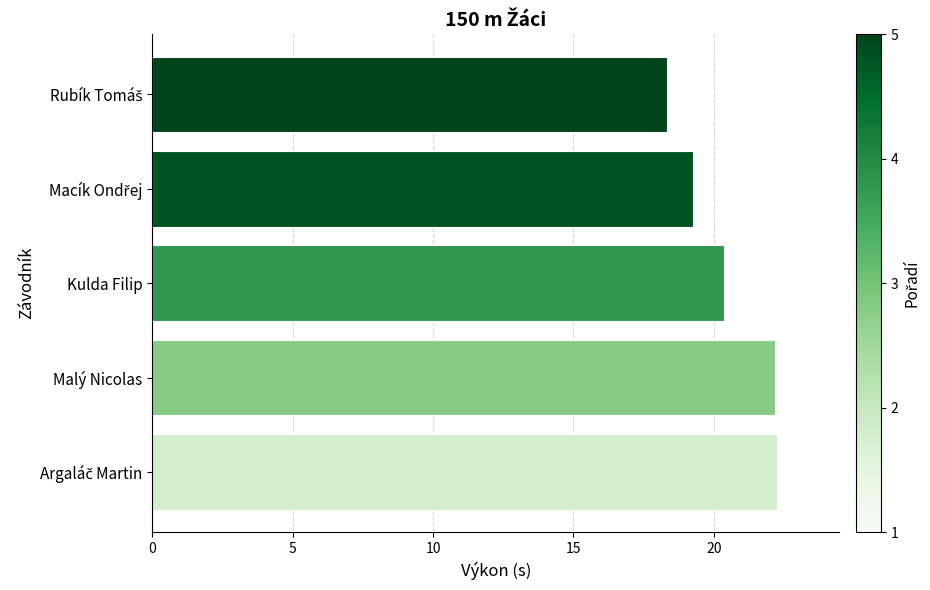

The chart shows a value of 20.4 at Kulda Filip. True or false?

True